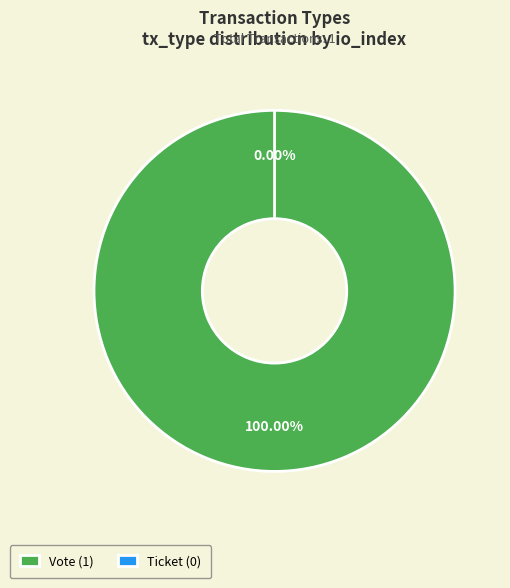

Which slice is the smallest?

Ticket